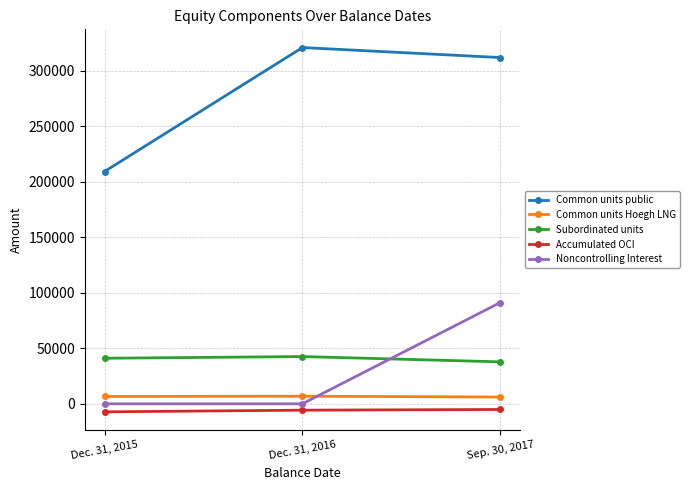

Which series has the largest range (max minus min)?

Common units public